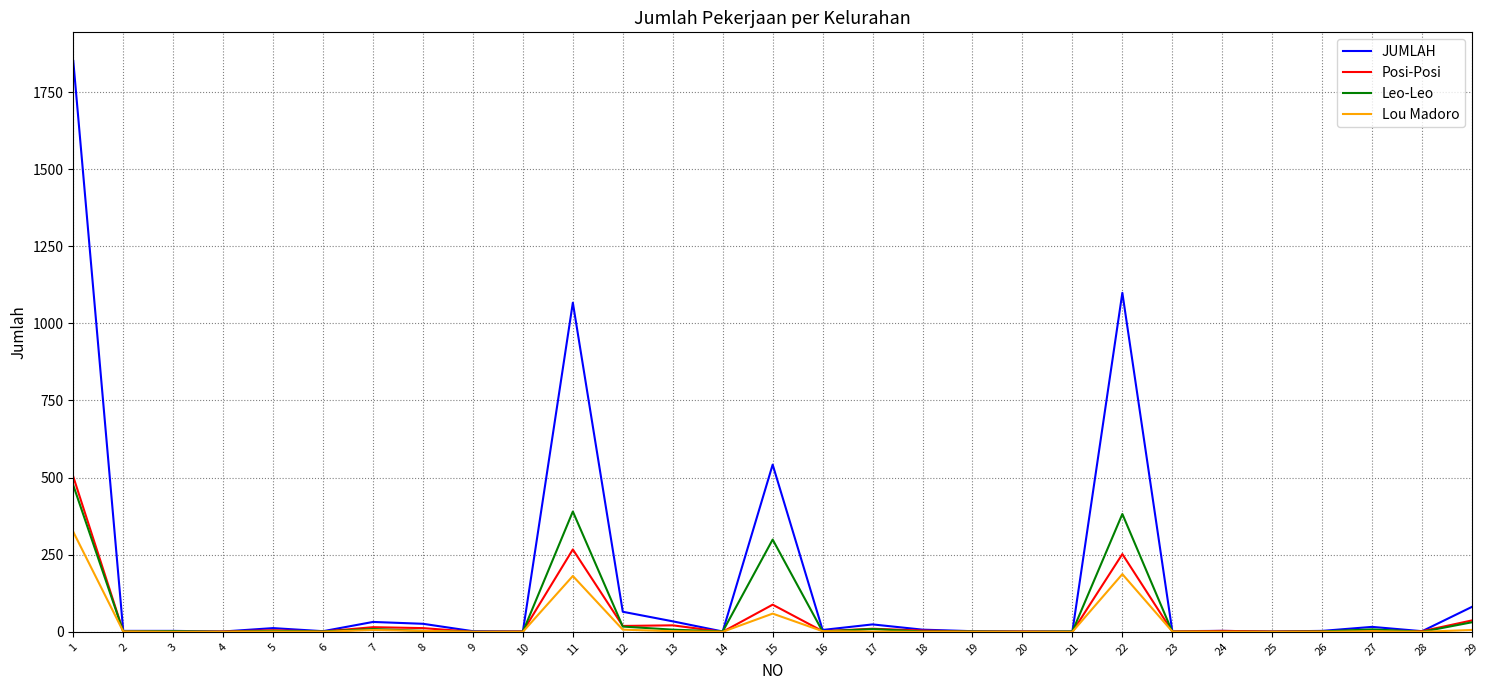

What is the maximum value for Posi-Posi?

503